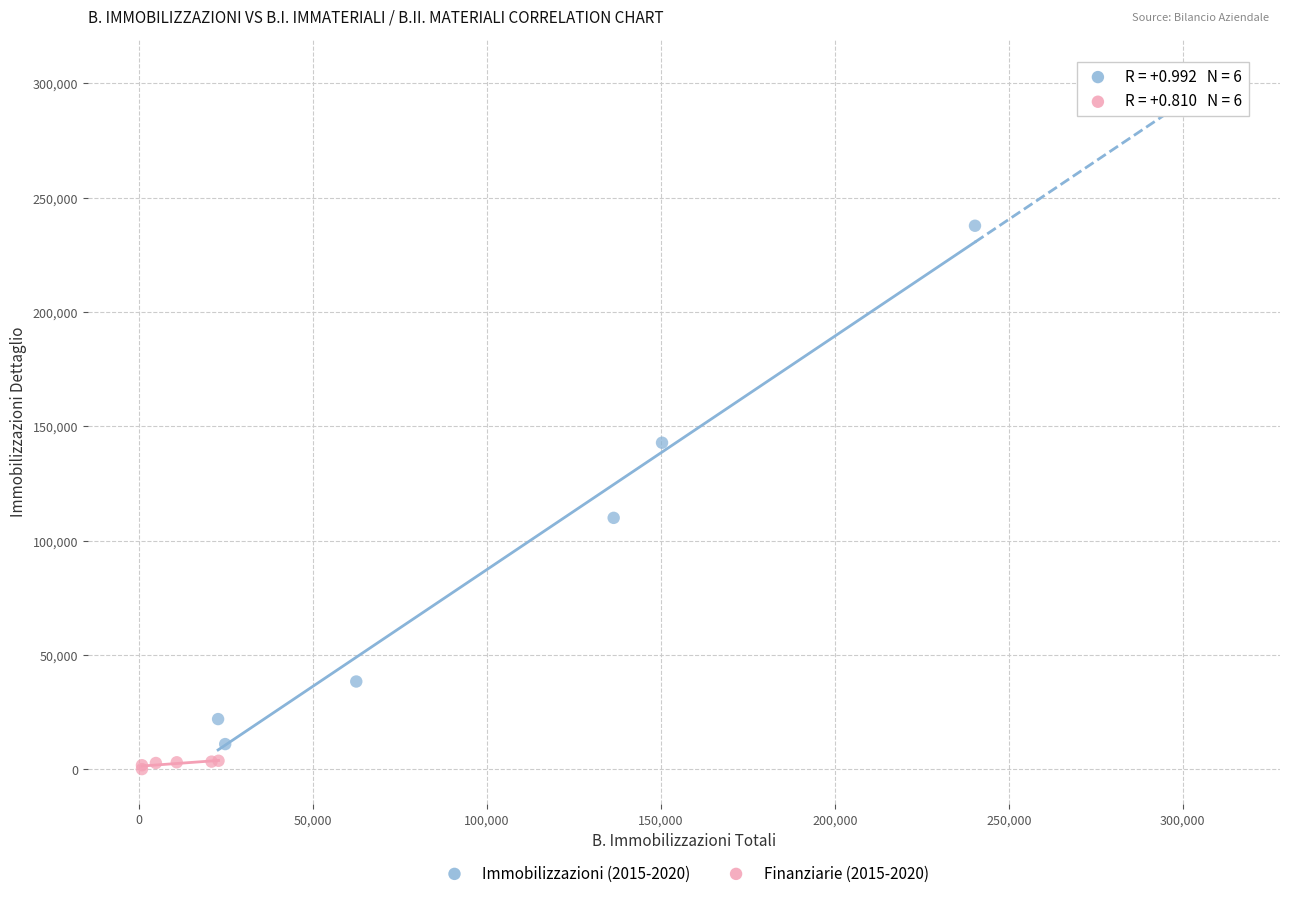

What are all the series names shown in the legend?

Immobilizzazioni (2015-2020), Finanziarie (2015-2020)